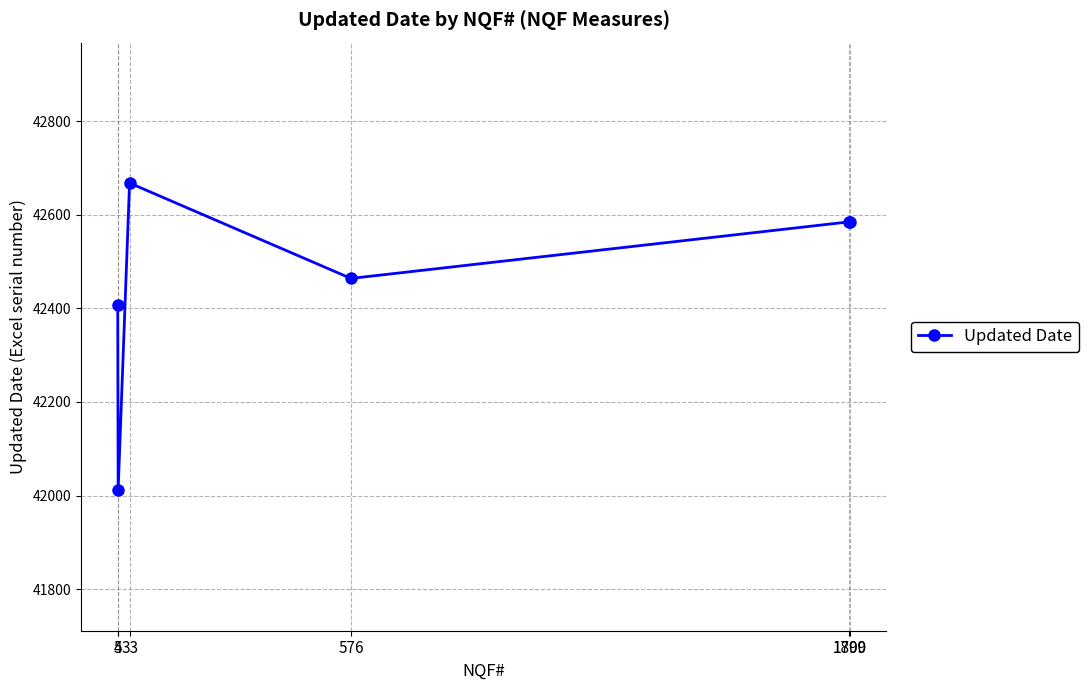

What is the difference between the maximum and second lowest values?

260